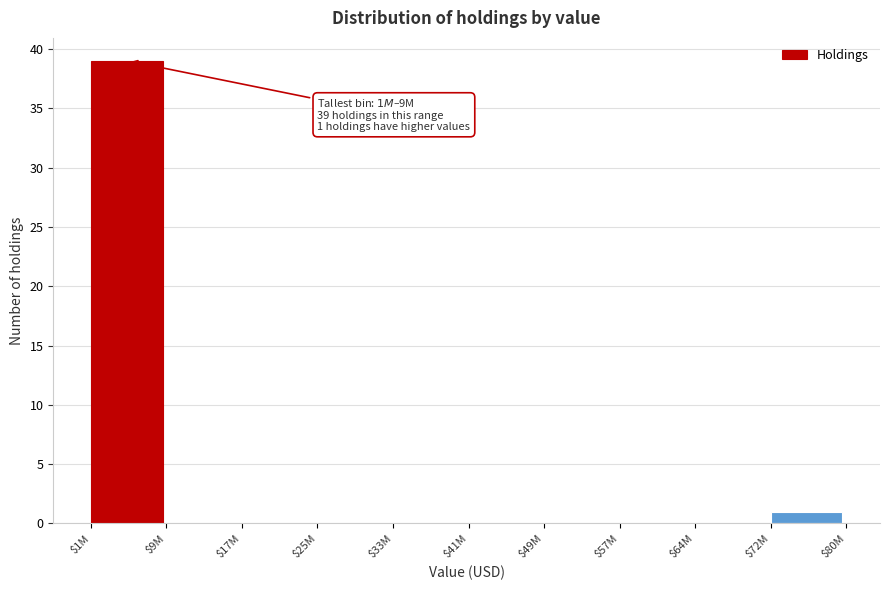

Where is the data nearest to the value 19?

$72M